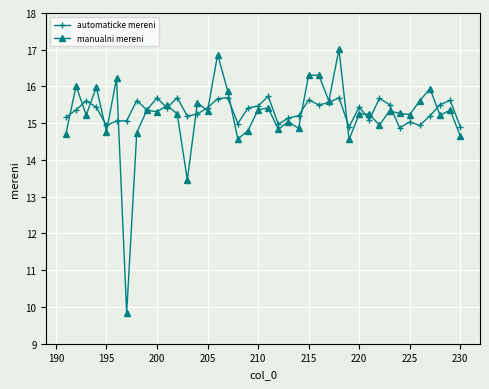

What is the sum of all manualni mereni values?

608.8